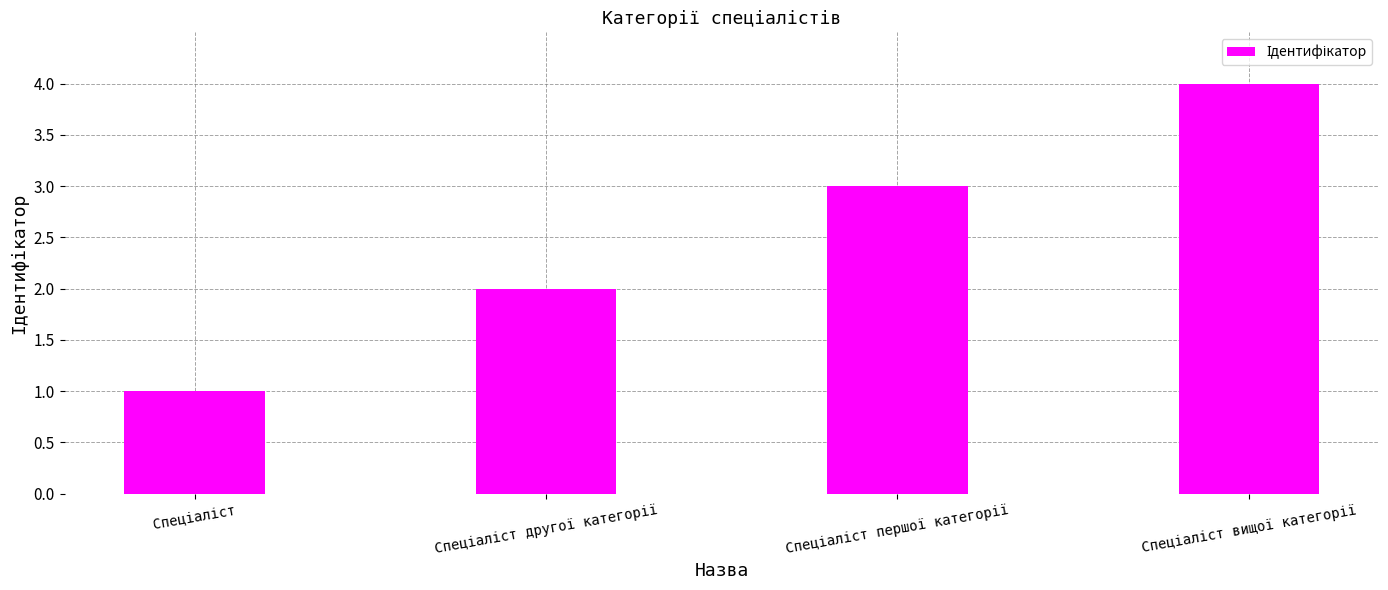

What is the greatest value displayed?

4